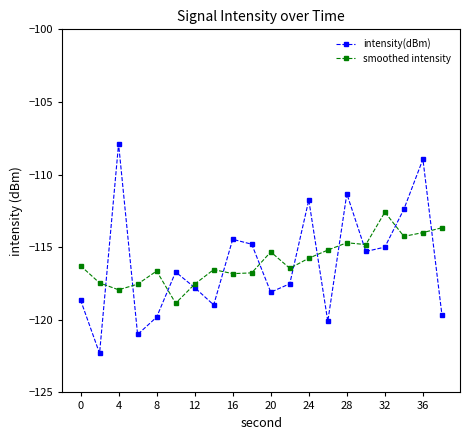

What is the value of the smoothed intensity point at the 12th from the left?

-116.5